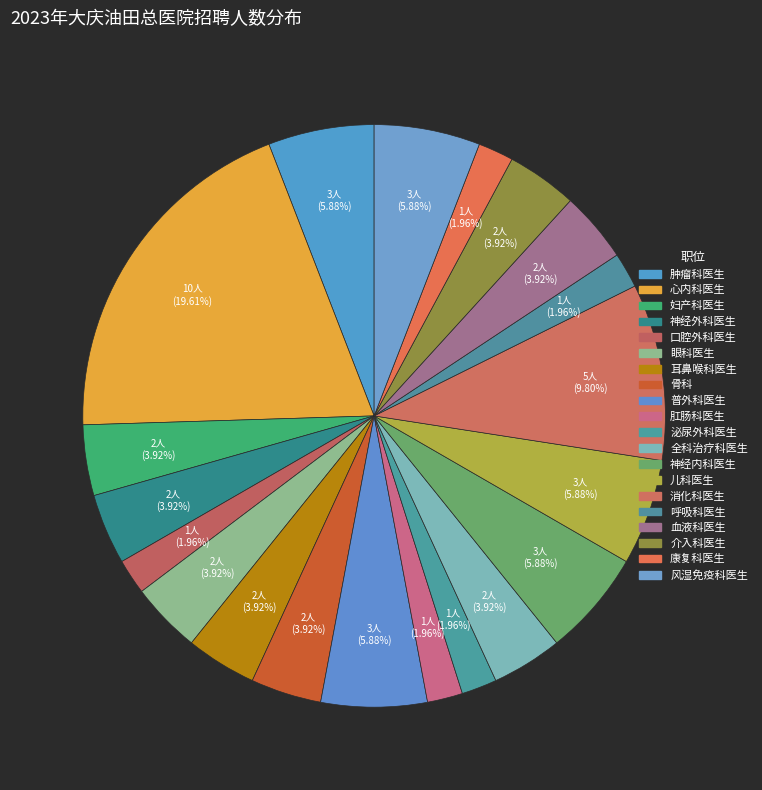

What is the total percentage of 骨科 and 泌尿外科医生?

5.9%